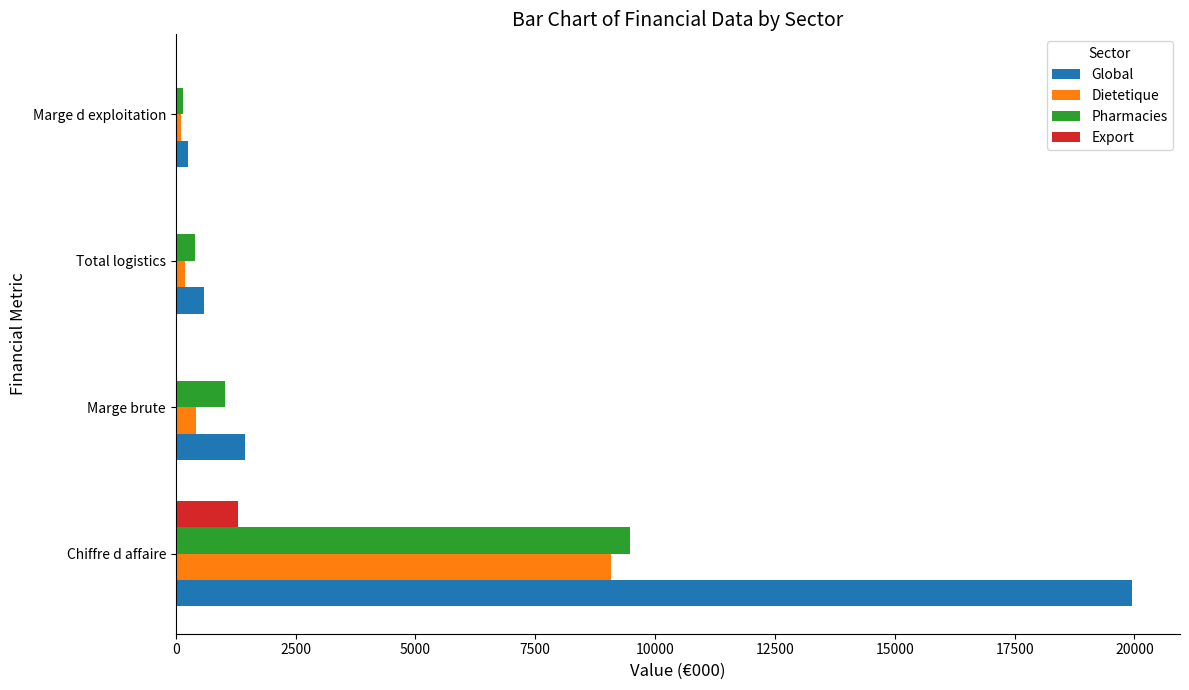

What is the average value of the Export series?

325.1